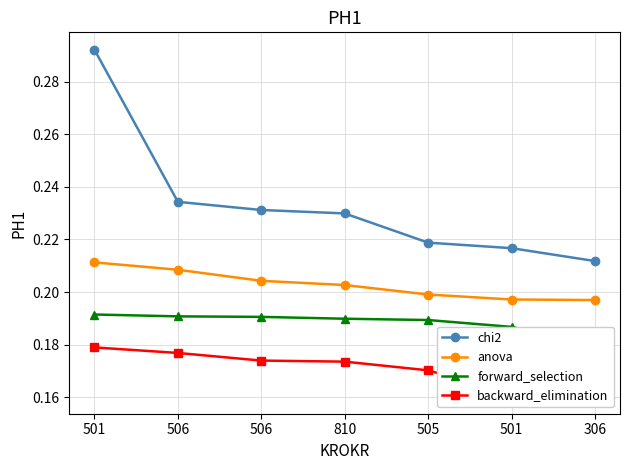

What is the minimum value shown in the chart?

0.2